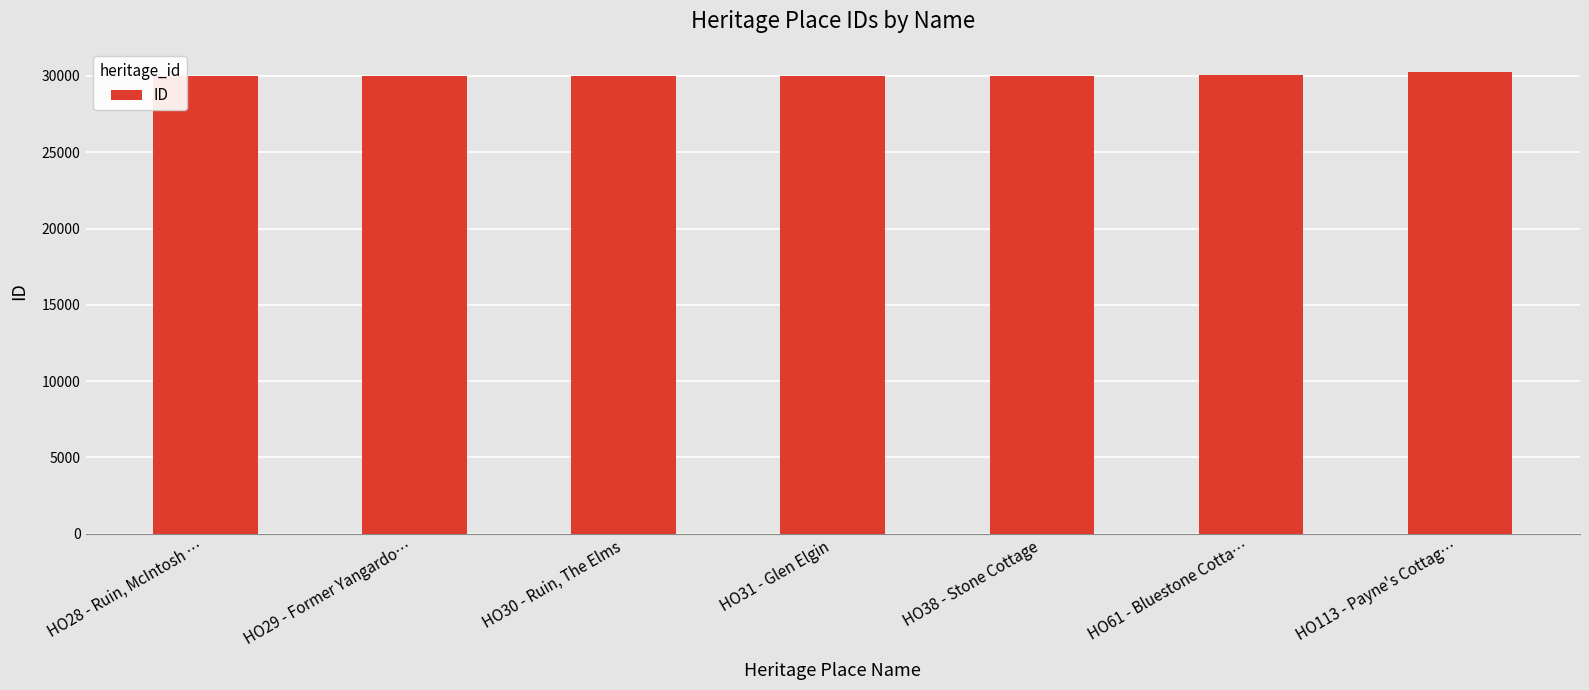

What is the minimum value shown in the chart?

29981